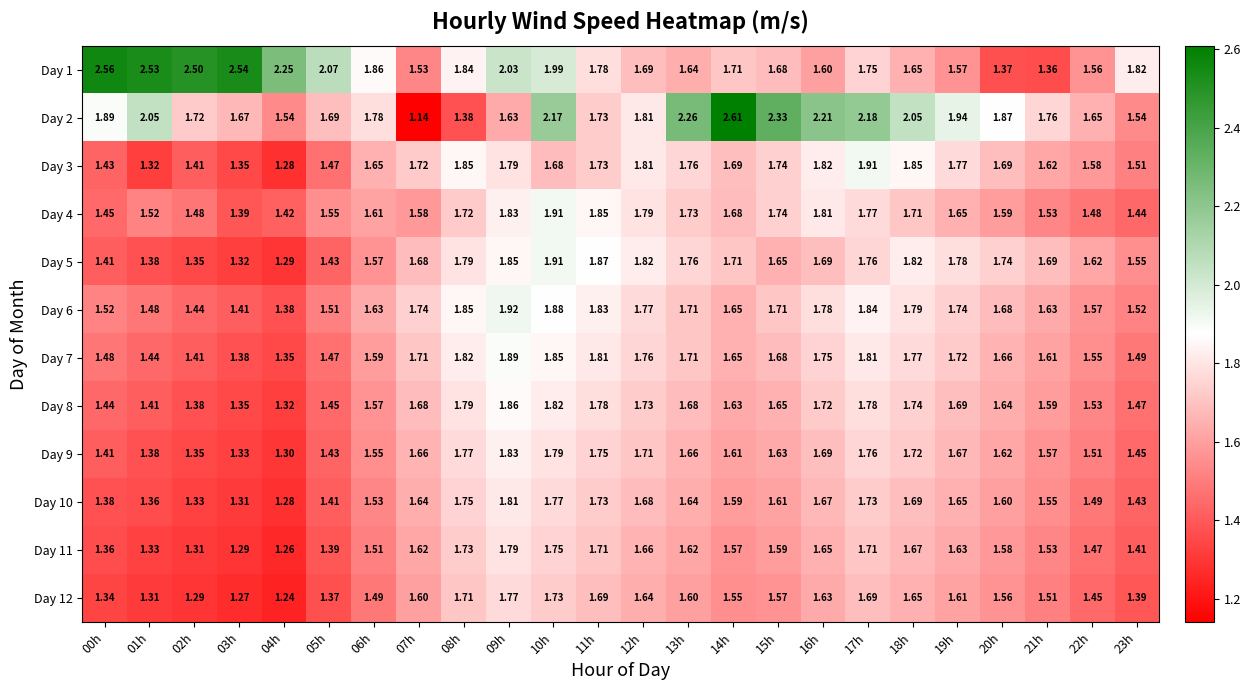

At which category is the sum across all series the highest?

10h